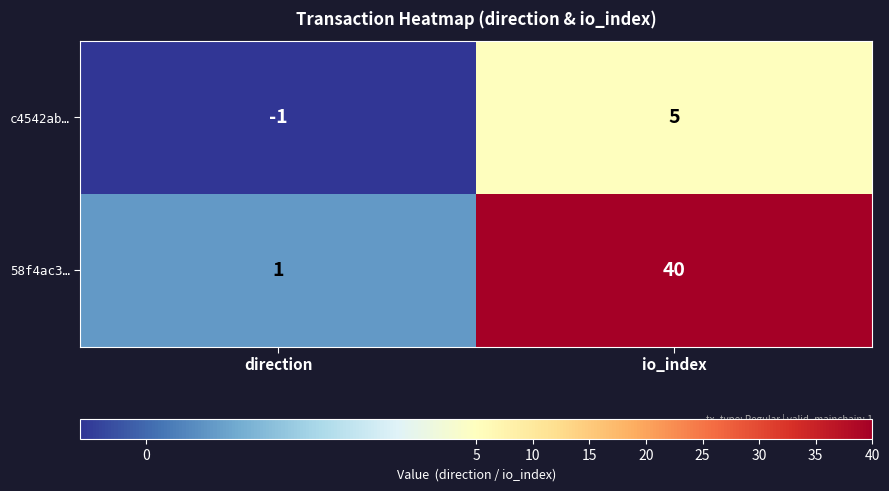

True or false: c4542ab… has a value of 7 at io_index.

False